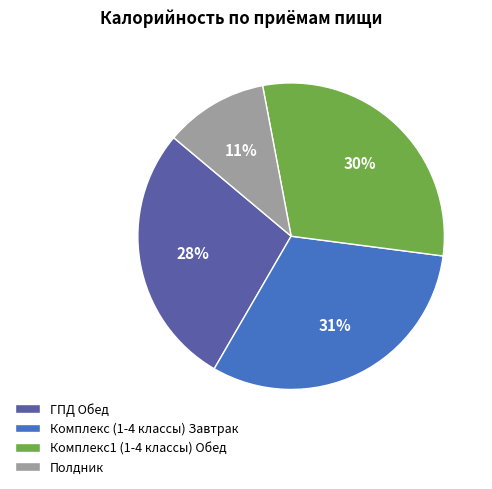

What percentage is the Комплекс1 (1-4 классы) Обед slice, to the nearest percent?

30%